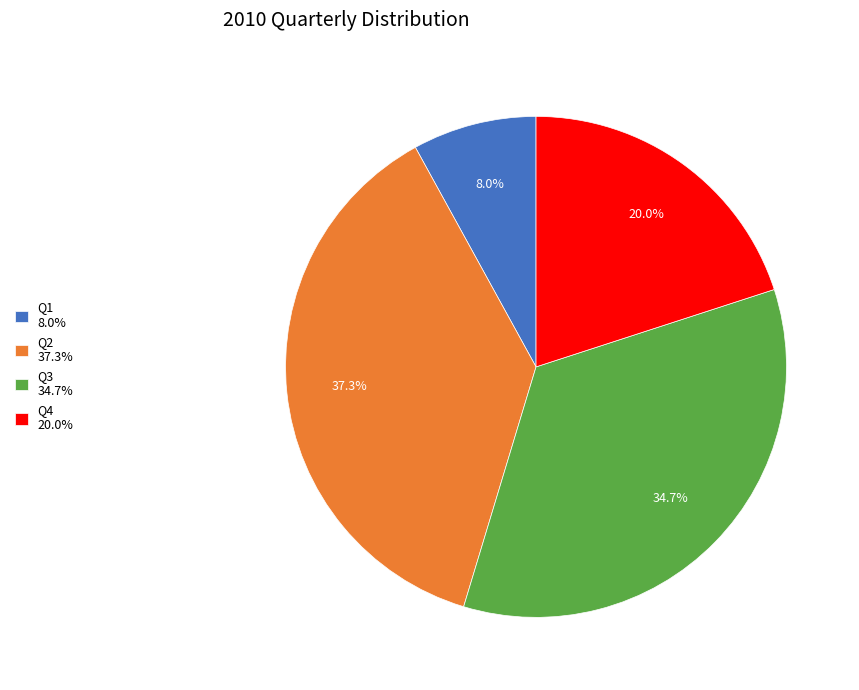

Is it true that Q3 is 35% of the pie?

True